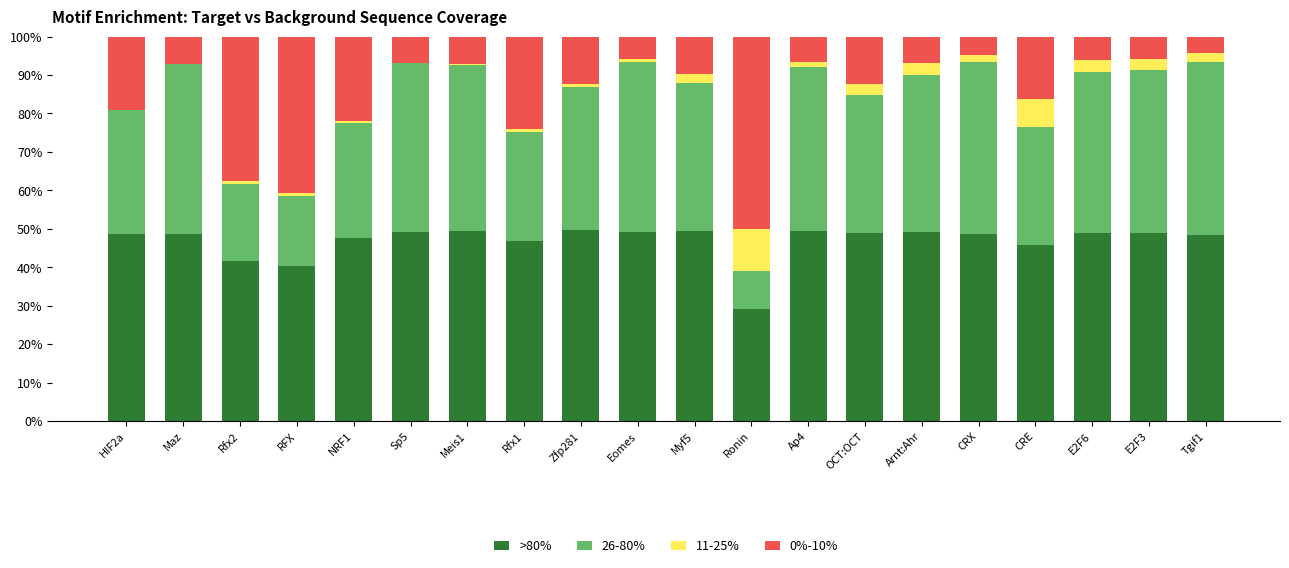

What are all the series names shown in the legend?

>80%, 26-80%, 11-25%, 0%-10%